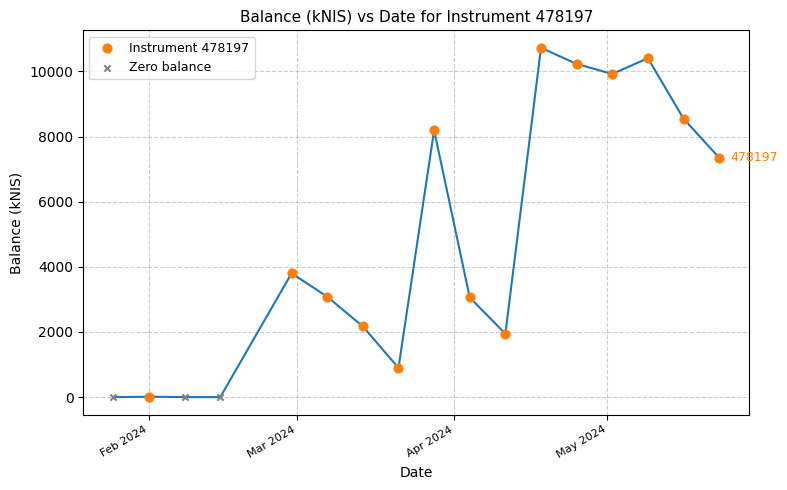

Which series reaches the maximum Y coordinate?

Instrument 478197